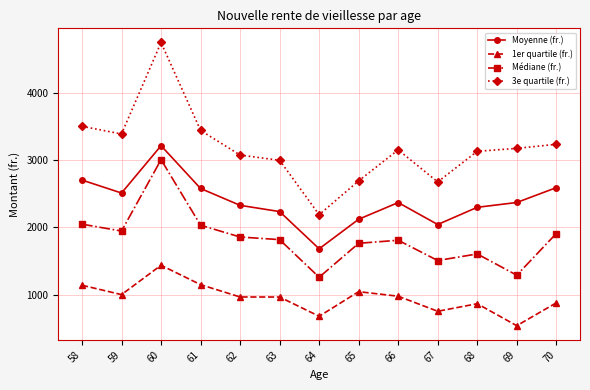

What is the greatest value displayed?

4750.1